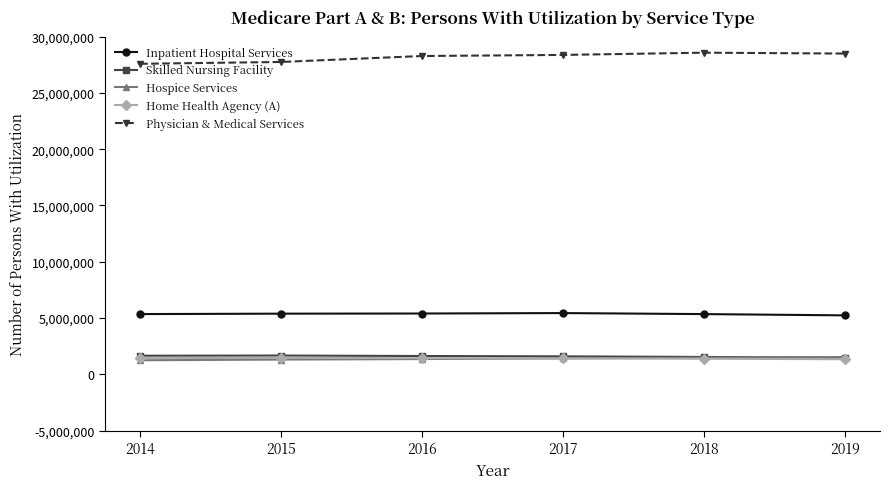

What is the maximum value shown in the chart?

28563688